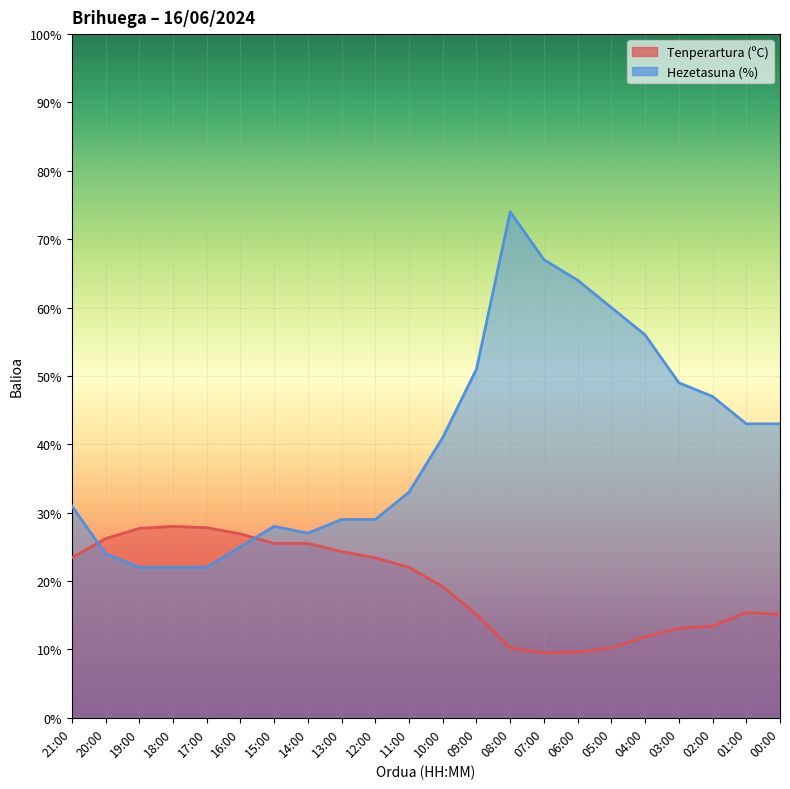

What is the average value of the Tenperartura (ºC) series?

19.2